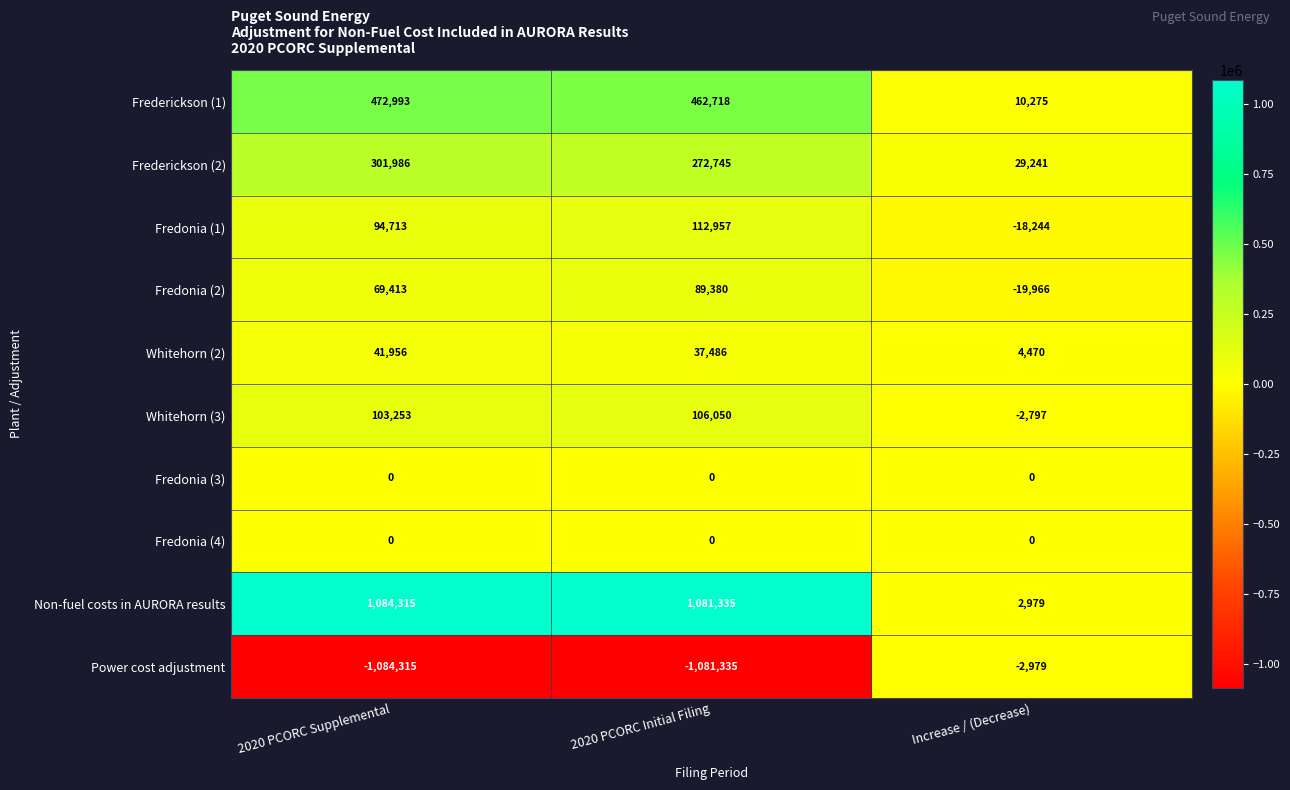

Reading left to right, list all the values displayed in this chart.

Frederickson (1): 2020 PCORC Supplemental=472993	2020 PCORC Initial Filing=462718	Increase / (Decrease)=10275
Frederickson (2): 2020 PCORC Supplemental=301986	2020 PCORC Initial Filing=272745	Increase / (Decrease)=29241
Fredonia (1): 2020 PCORC Supplemental=94713	2020 PCORC Initial Filing=112957	Increase / (Decrease)=-18244
Fredonia (2): 2020 PCORC Supplemental=69413	2020 PCORC Initial Filing=89380	Increase / (Decrease)=-19966
Whitehorn (2): 2020 PCORC Supplemental=41956	2020 PCORC Initial Filing=37486	Increase / (Decrease)=4470
Whitehorn (3): 2020 PCORC Supplemental=103253	2020 PCORC Initial Filing=106050	Increase / (Decrease)=-2797
Fredonia (3): 2020 PCORC Supplemental=0	2020 PCORC Initial Filing=0	Increase / (Decrease)=0
Fredonia (4): 2020 PCORC Supplemental=0	2020 PCORC Initial Filing=0	Increase / (Decrease)=0
Non-fuel costs in AURORA results: 2020 PCORC Supplemental=1084315	2020 PCORC Initial Filing=1081335	Increase / (Decrease)=2979
Power cost adjustment: 2020 PCORC Supplemental=-1084315	2020 PCORC Initial Filing=-1081335	Increase / (Decrease)=-2979